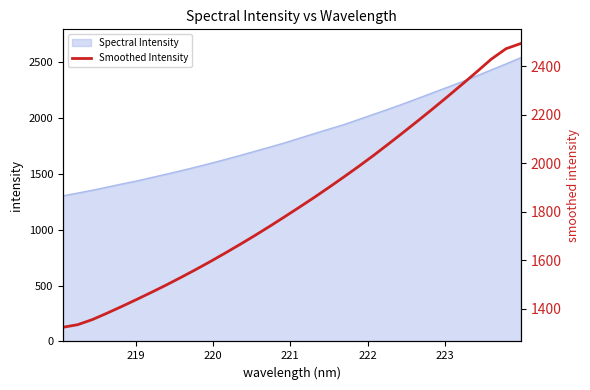

What is the maximum value shown in the chart?

2494.9